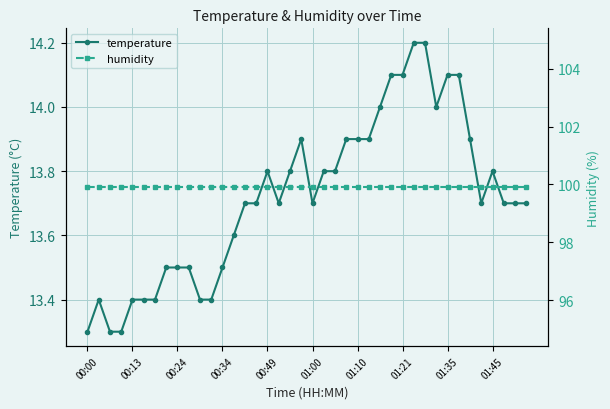

Rank the series by their maximum value, from highest to lowest.

humidity, temperature